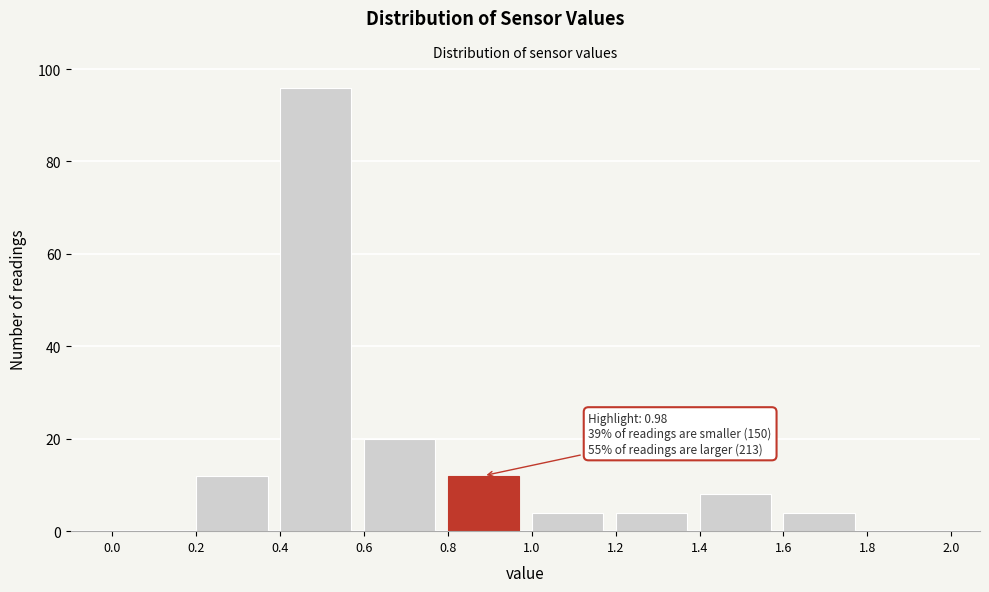

Over which range of the x-axis is the bar tallest?

0.4 to 0.6